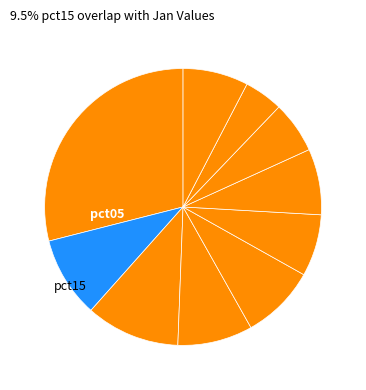

How many segments does this pie chart have?

10